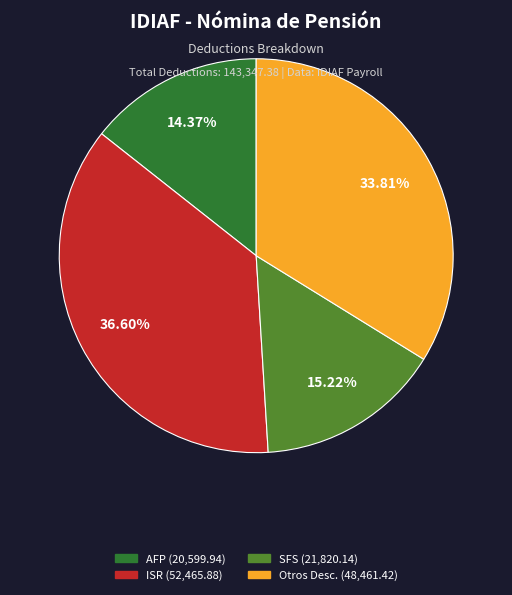

To the nearest percent, what is the combined percentage of AFP and SFS?

30%